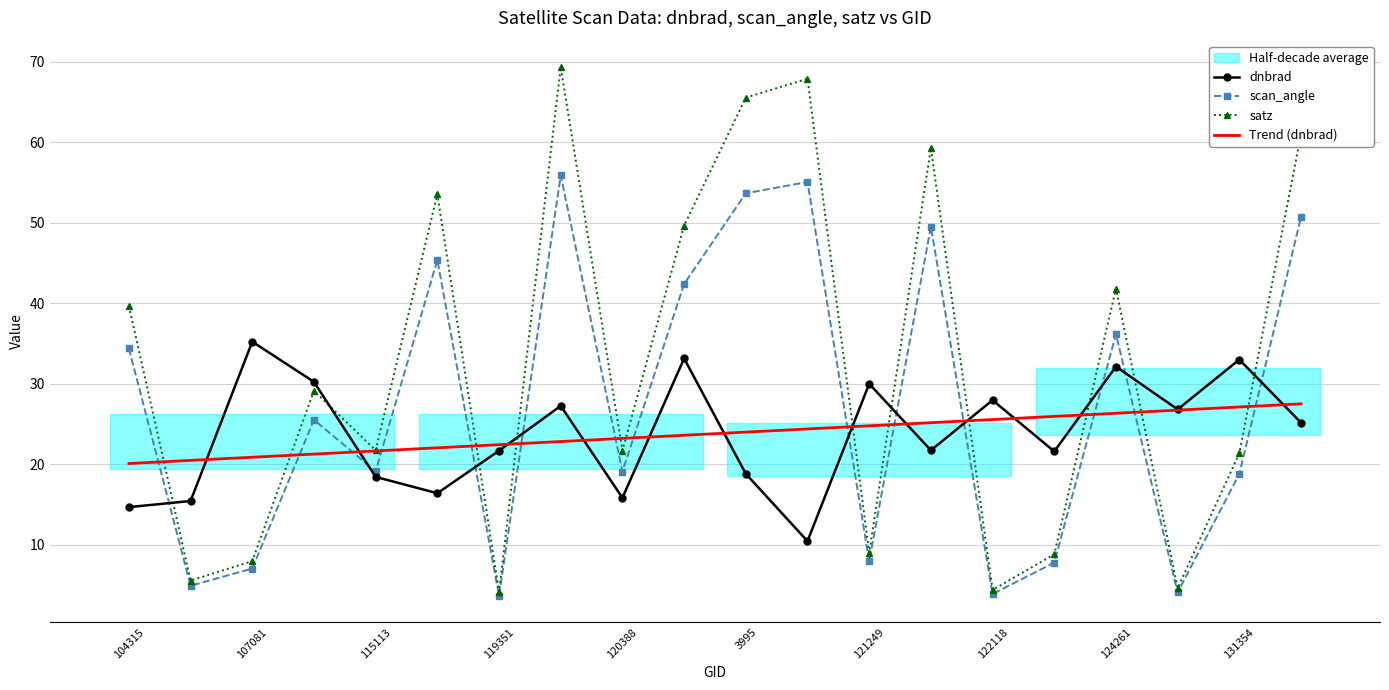

True or false: dnbrad has more than 2 interior local peaks.

True